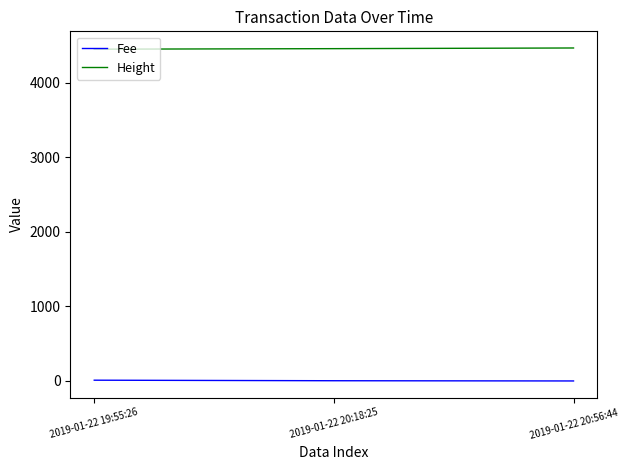

At 2019-01-22 20:56:44, list the series in order from largest to smallest.

Height, Fee